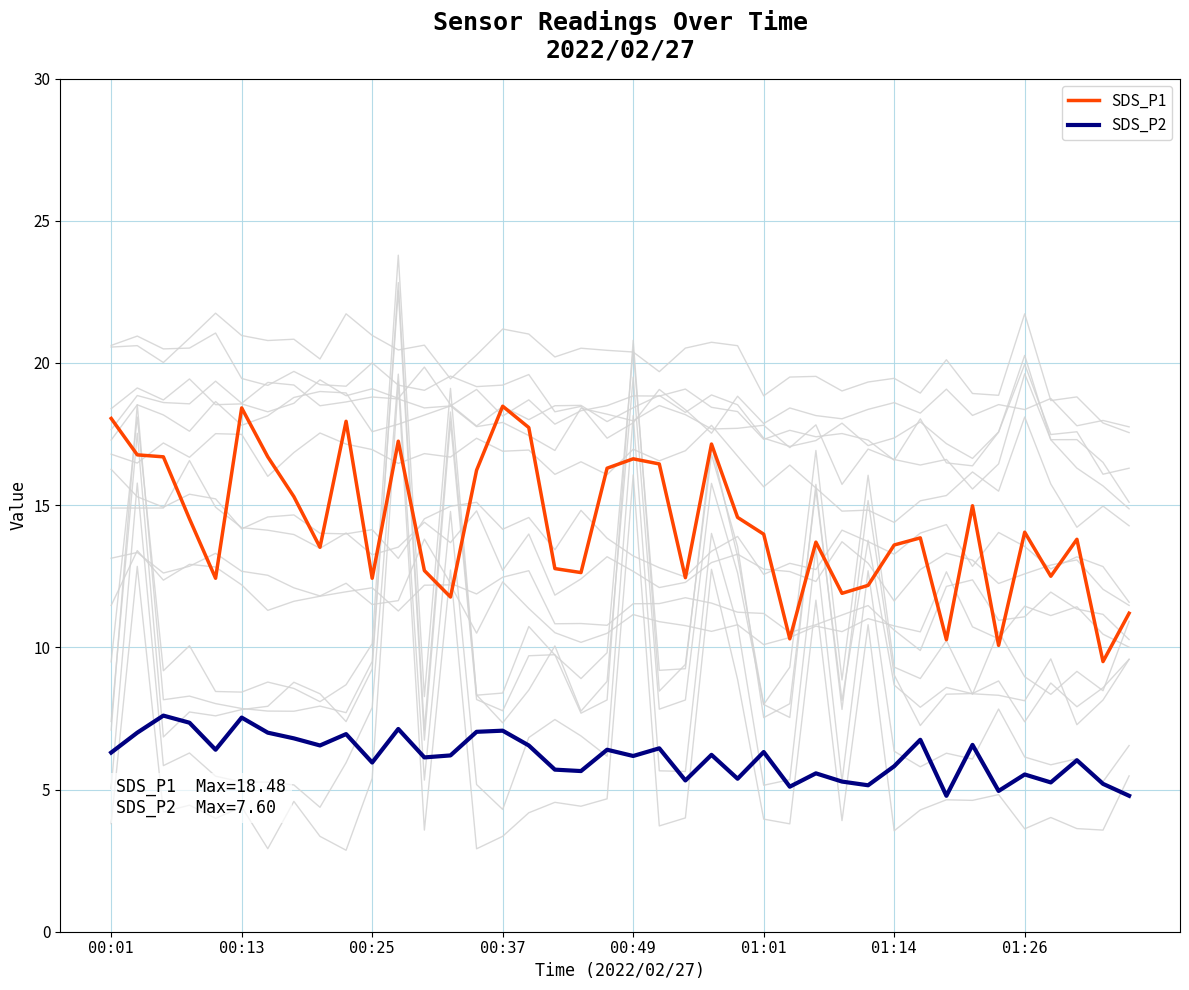

True or false: SDS_P1 and SDS_P2 cross at least once.

False